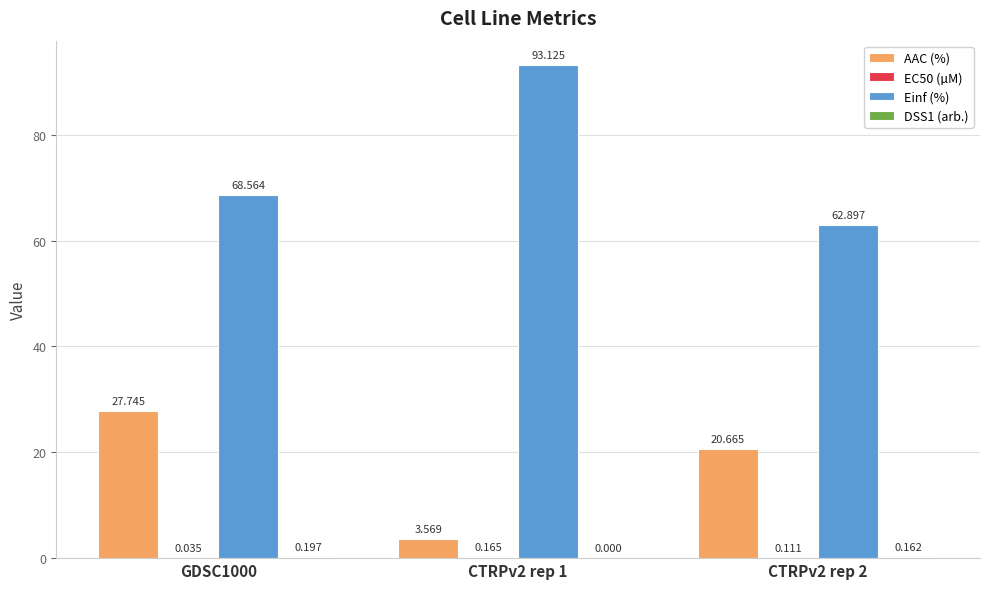

At which label is AAC (%) closest to 15?

CTRPv2 rep 2